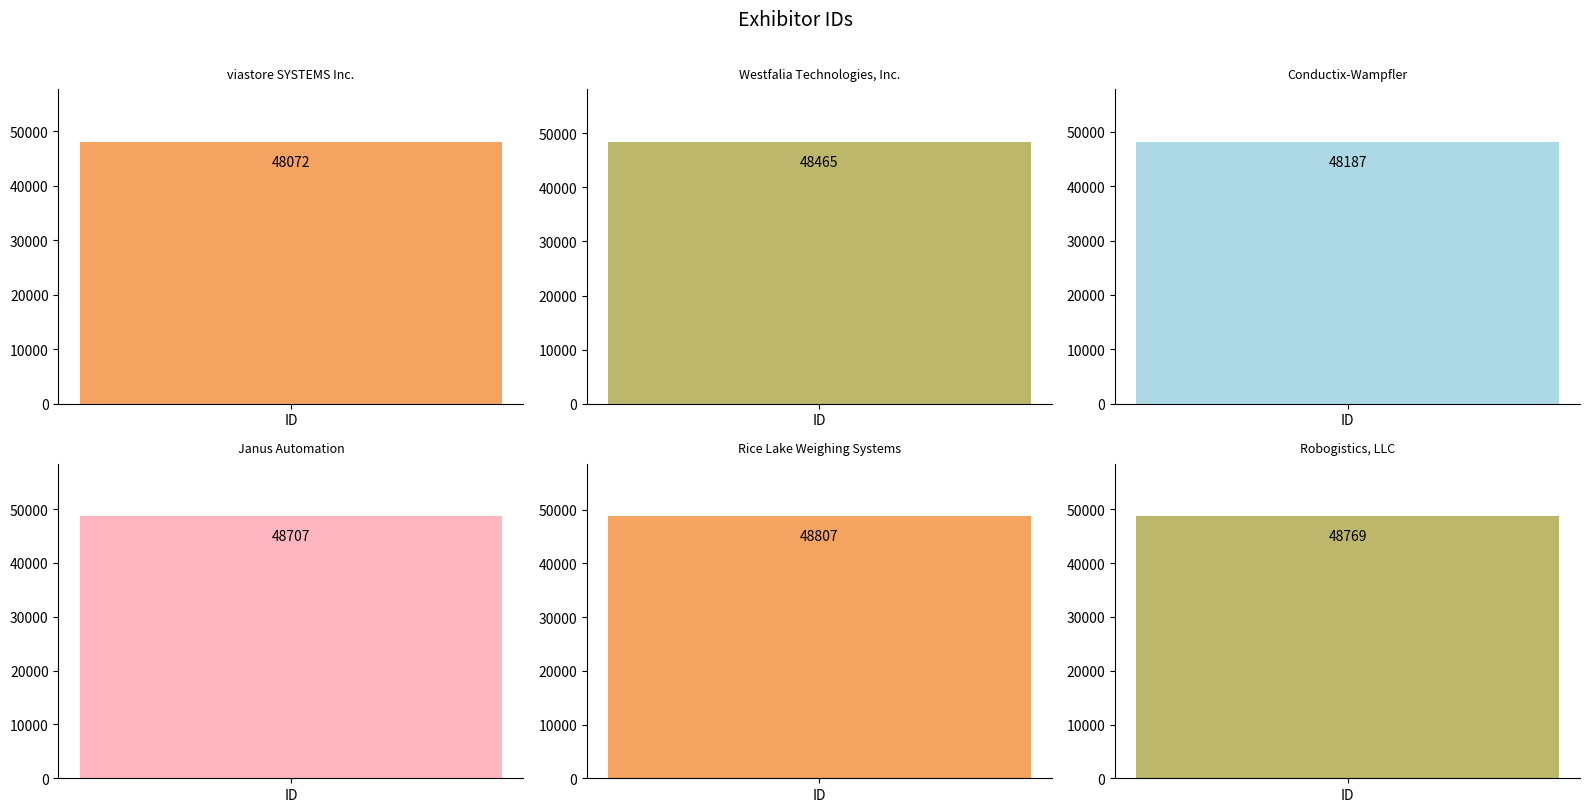

Does the chart contain stacked bars?

No